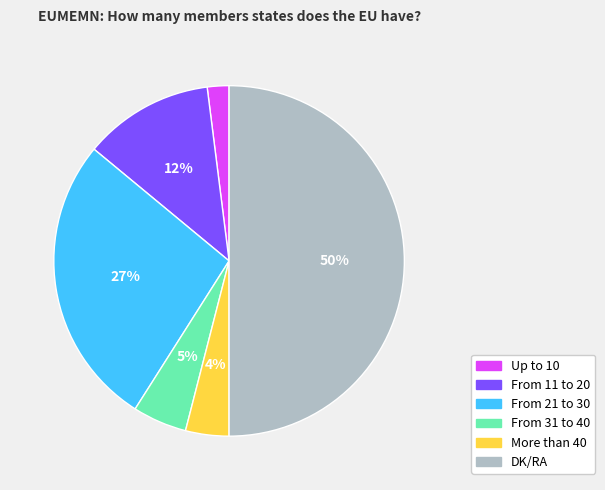

Combined, do More than 40 and From 11 to 20 account for over 50%?

No